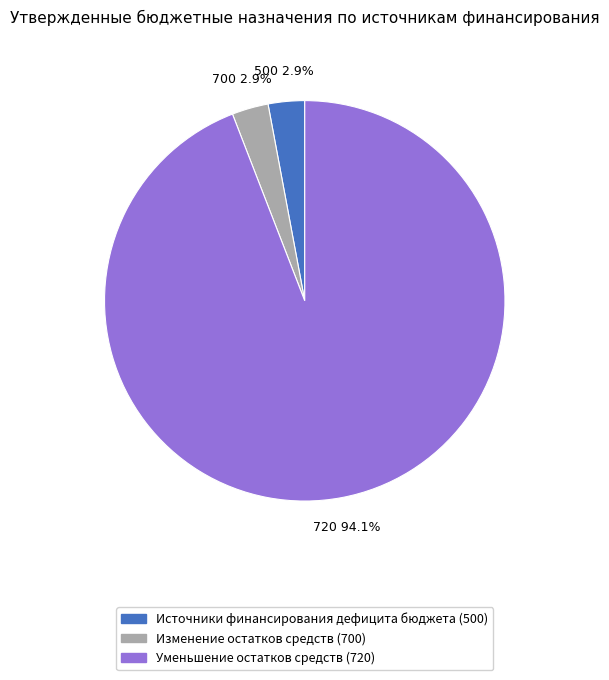

Does any single category account for the majority?

Yes